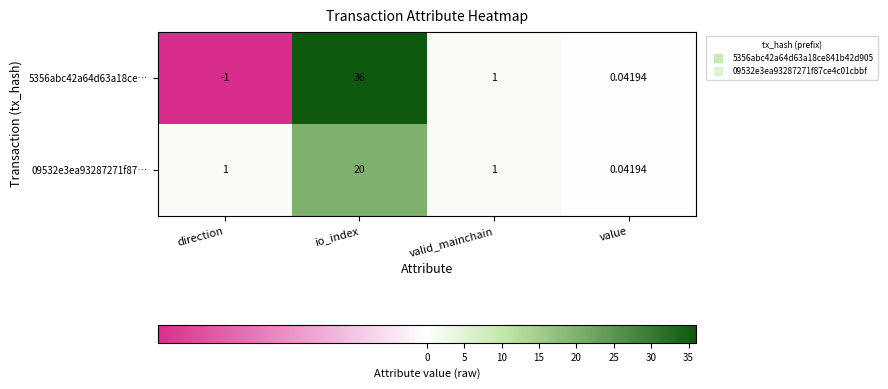

At which label is 5356abc42a64d63a18ce… closest to 17?

valid_mainchain